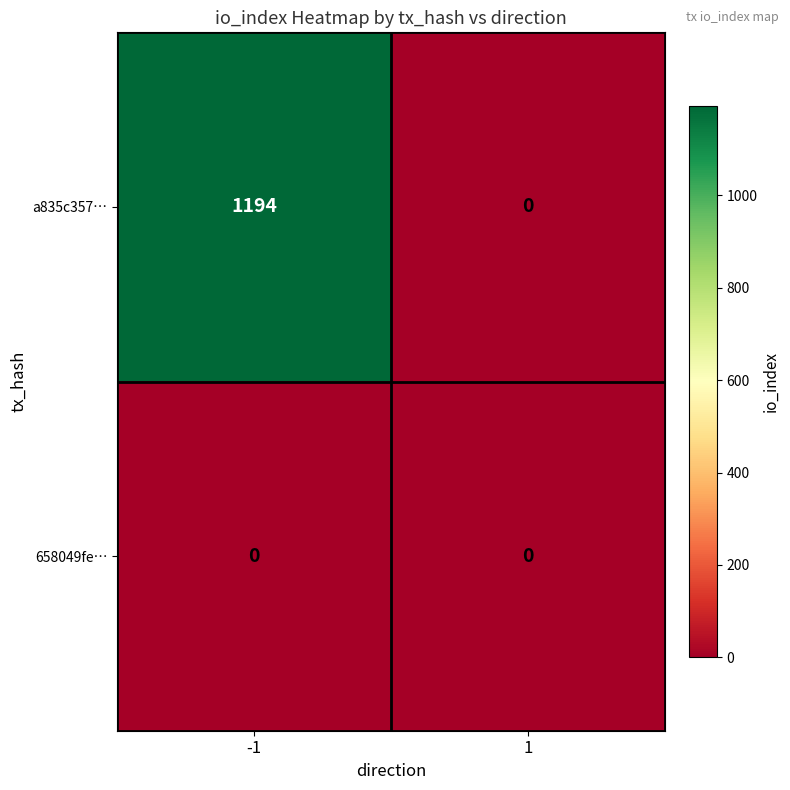

Which series changed the most between -1 and 1?

a835c357…